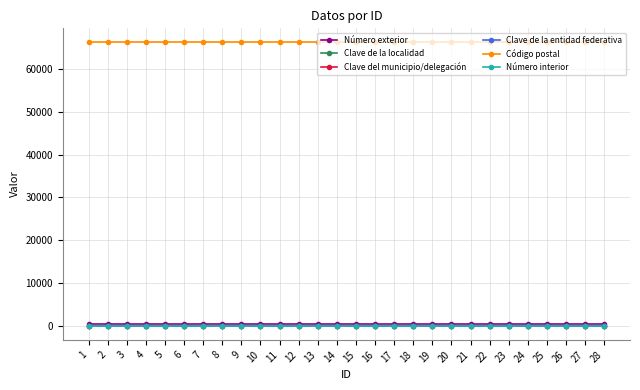

Is it true that Clave de la entidad federativa equals 11 at 1?

False